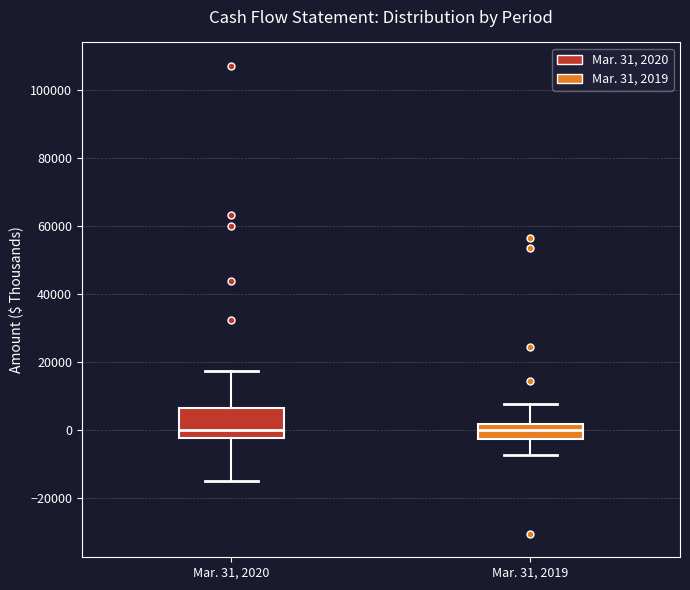

Reading left to right, read every box against the y-axis: the position of its median line, the range the box covers, and the ends of its whiskers. The values are not printed on the chart, so give them approximately, as read against the axis.

Mar. 31, 2020: median 0, box -2000 to 6000, whiskers -14000 to 18000
Mar. 31, 2019: median 0, box -2000 to 2000, whiskers -8000 to 8000